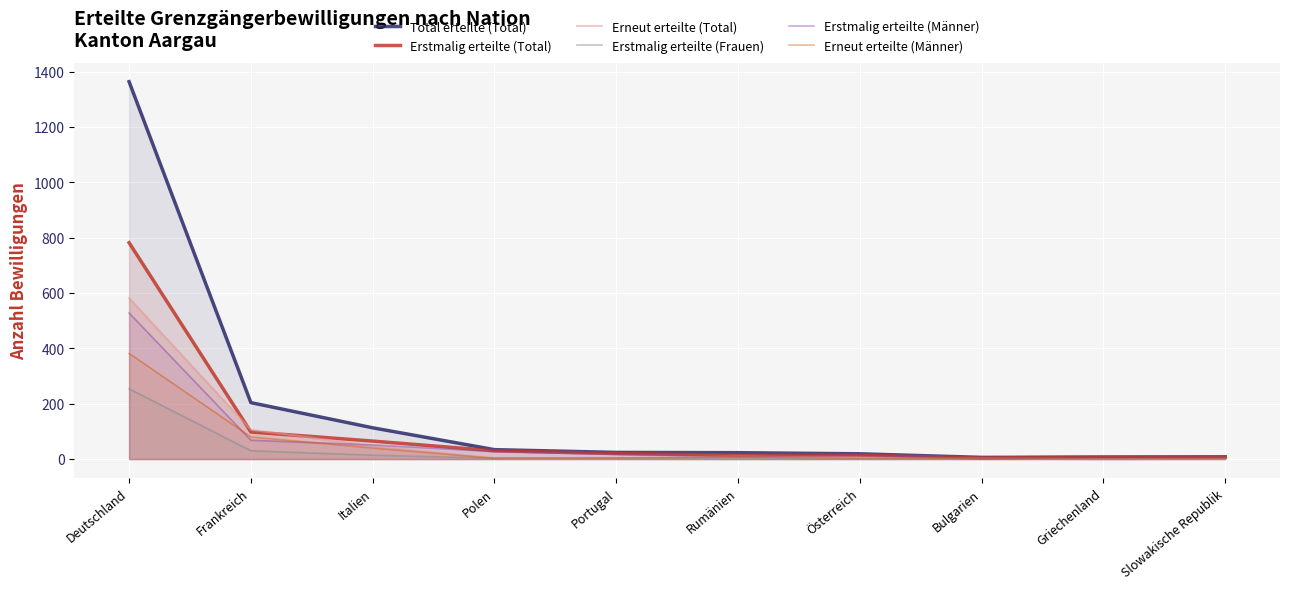

What is the average value of the Total erteilte (Total) series?

180